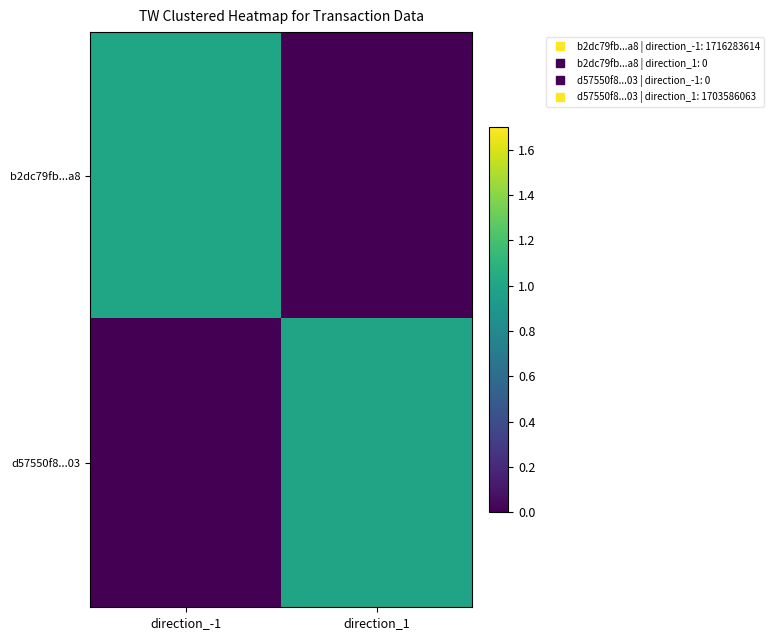

Which label corresponds to the largest value in the chart?

direction_-1